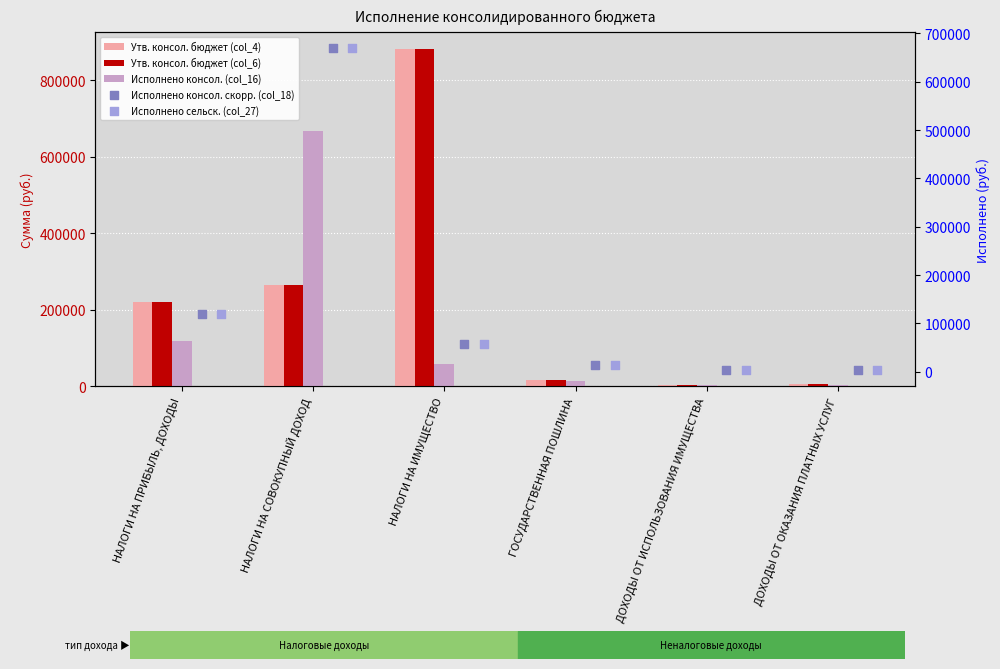

At which category is the sum across all series the highest?

НАЛОГИ НА СОВОКУПНЫЙ ДОХОД